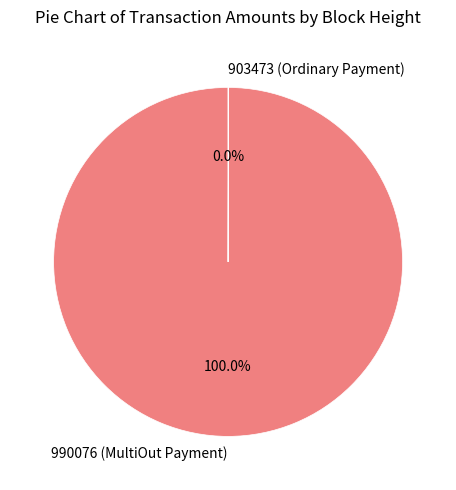

Which slice is the largest?

990076 (MultiOut Payment)